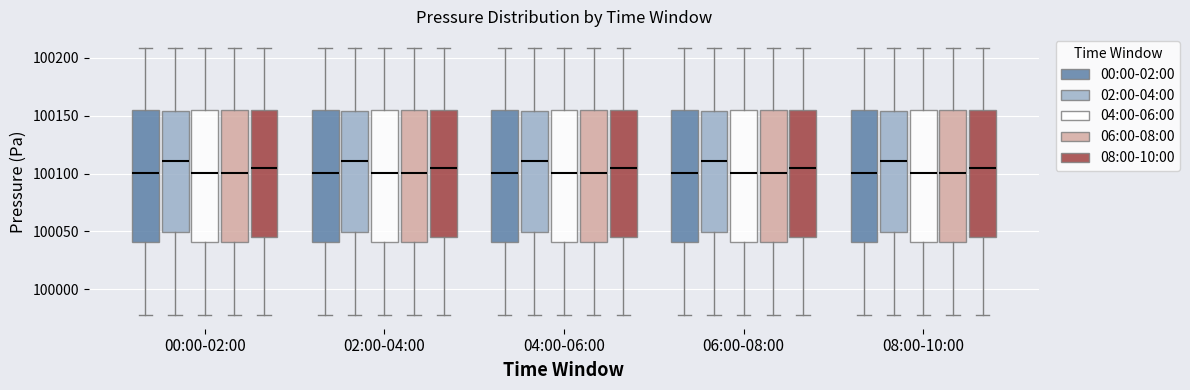

Where does the lower whisker of the box for 06:00-08:00 (02:00-04:00) end on the y-axis? The values are not printed on the chart, so give them approximately, as read against the axis.

99975